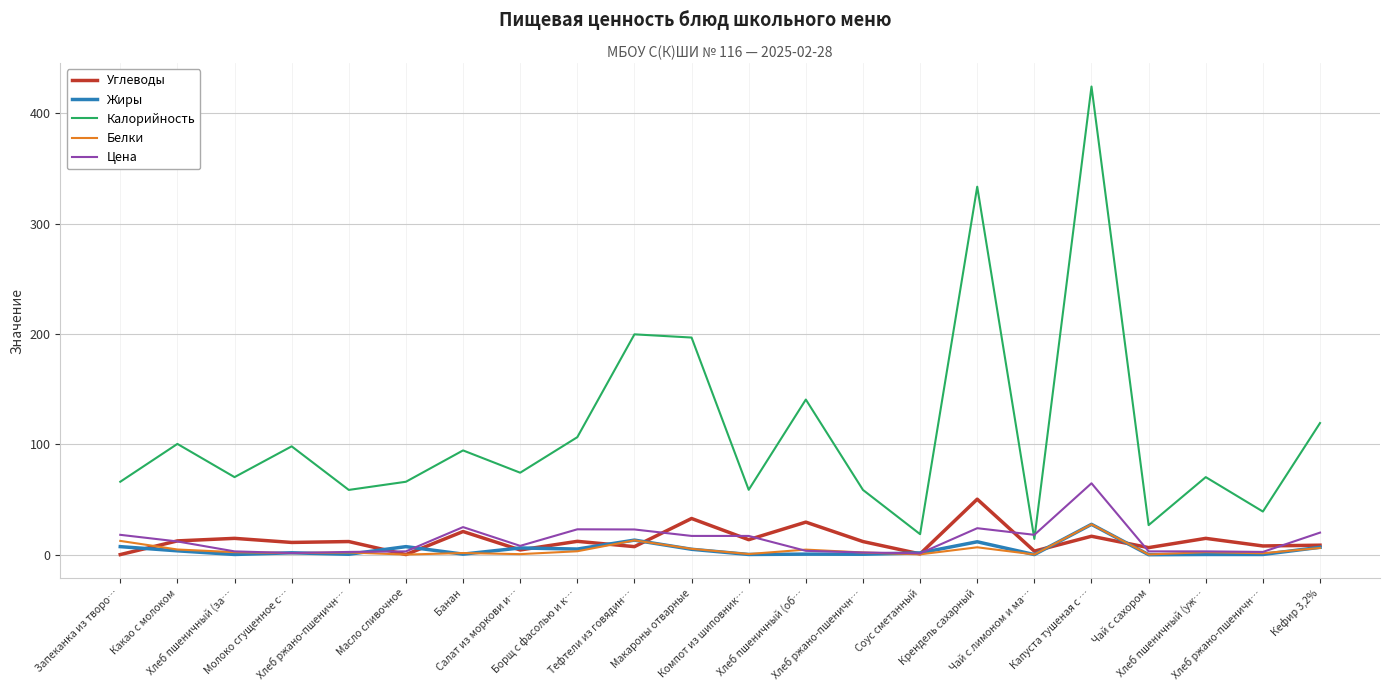

How many interior local peaks does the Жиры series have?

7